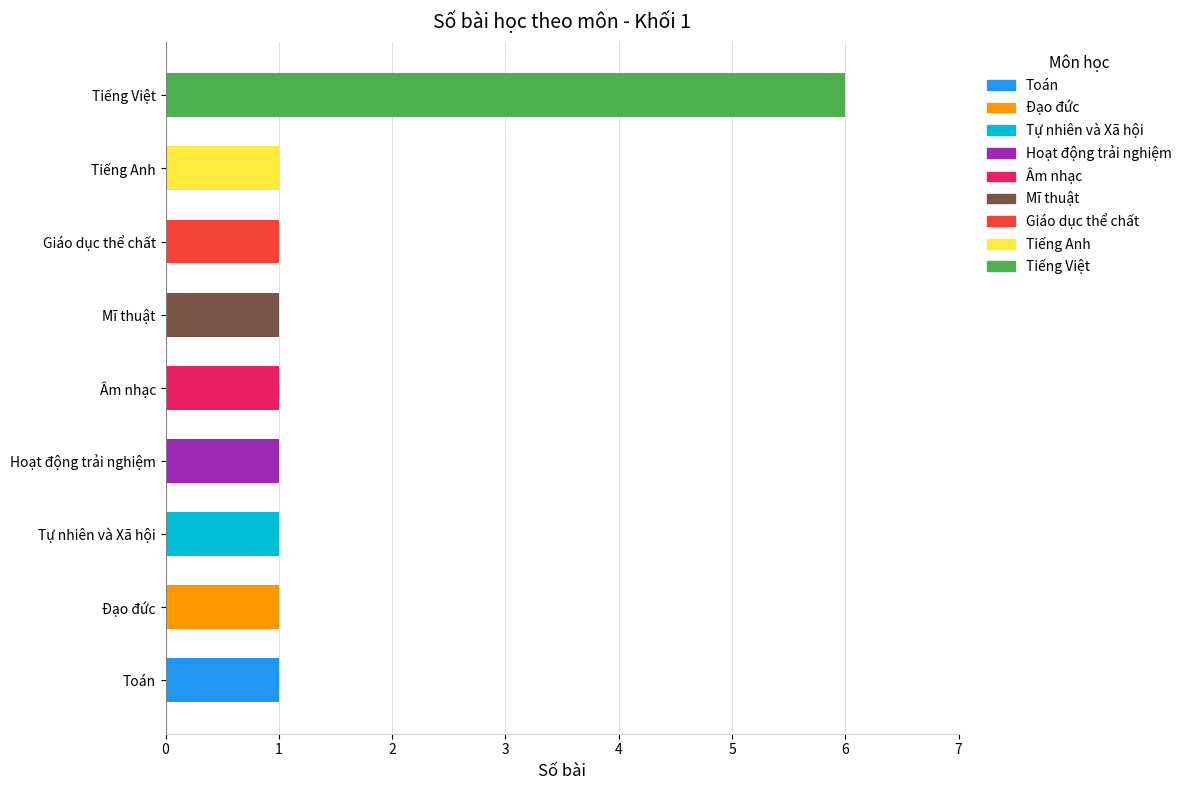

What is the average value?

2